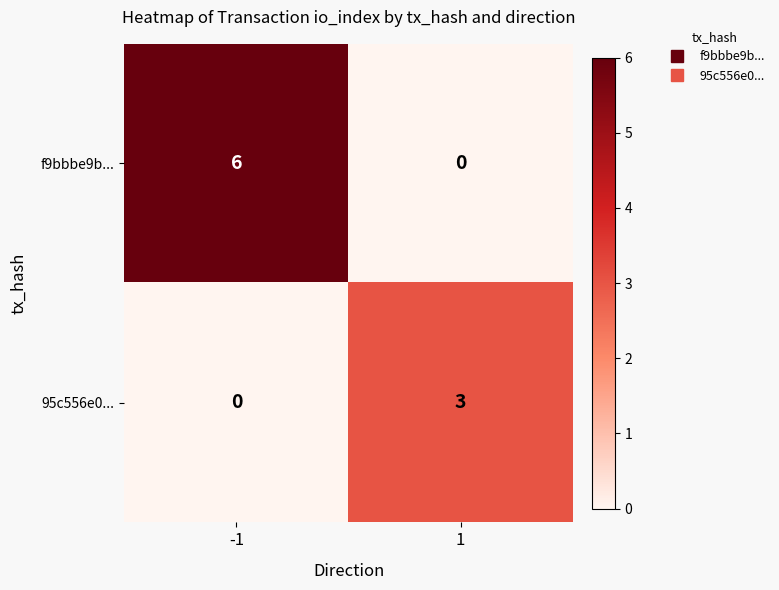

What is the maximum value for 95c556e0...?

3